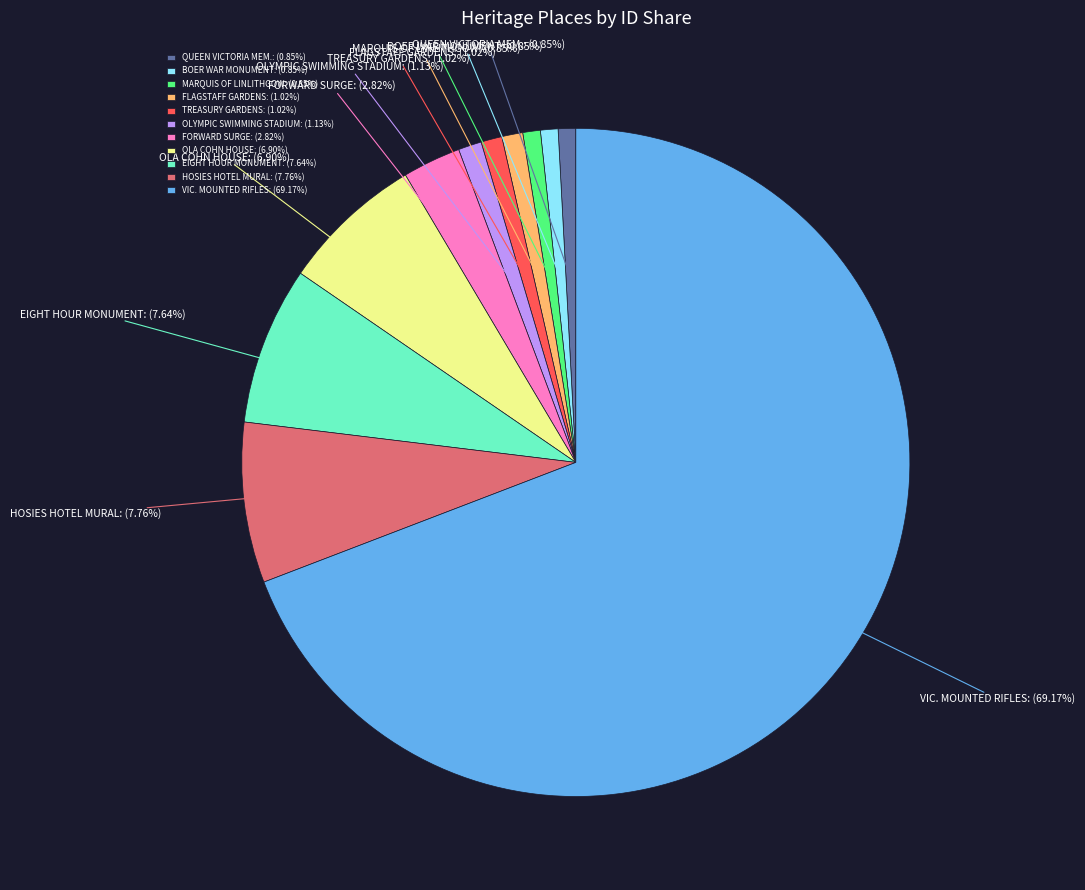

Combined, do OLYMPIC SWIMMING STADIUM and FORWARD SURGE account for over 50%?

No